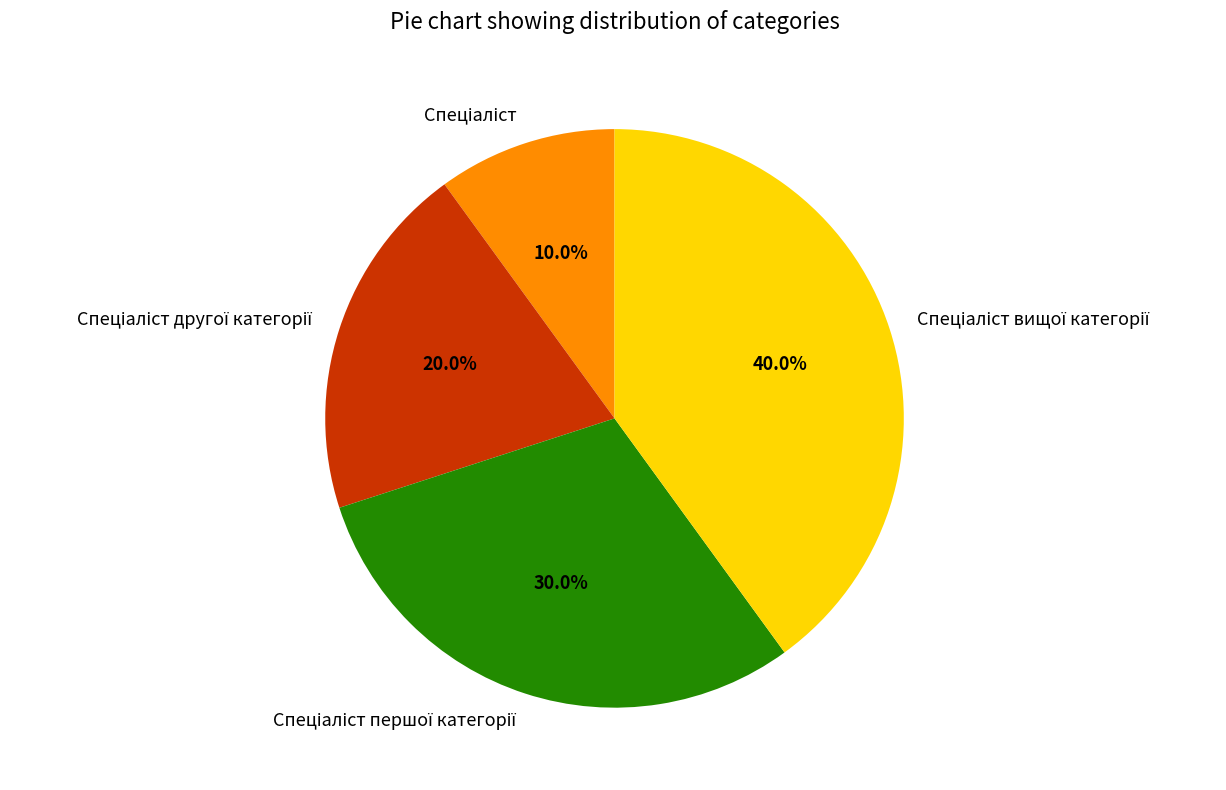

Is there any slice that represents more than half of the pie?

No